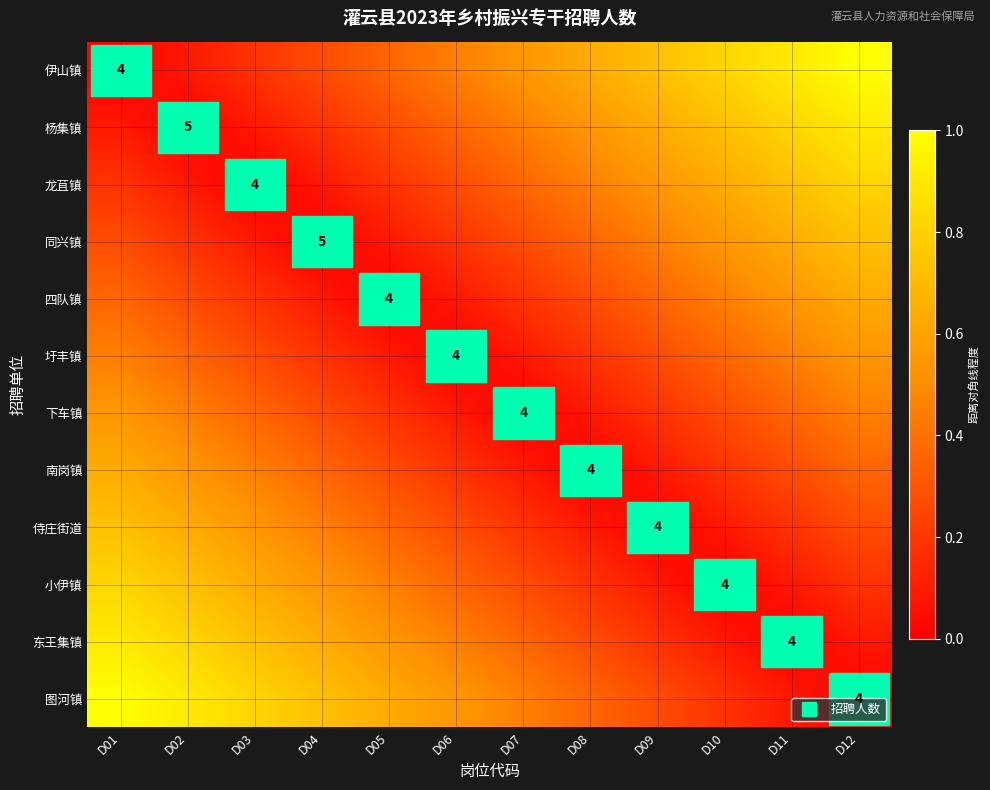

Between D01 and D06, which is larger?

D06